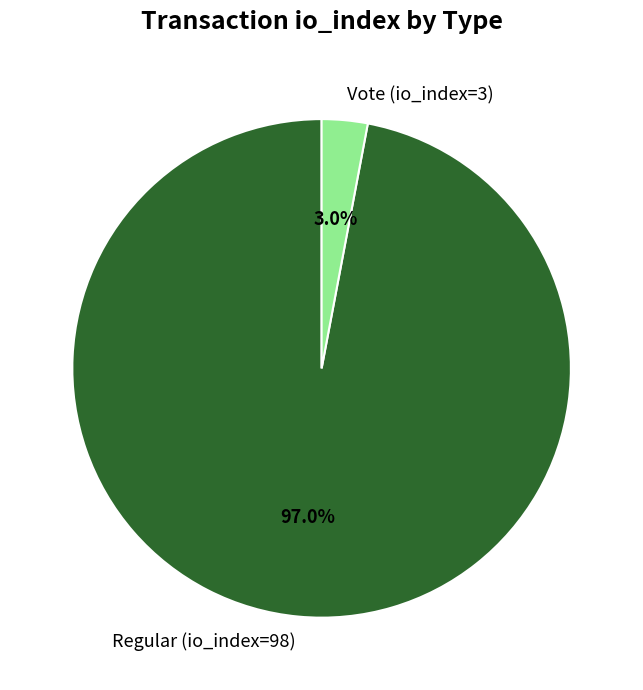

Rank the categories by value from lowest to highest.

Vote (io_index=3), Regular (io_index=98)